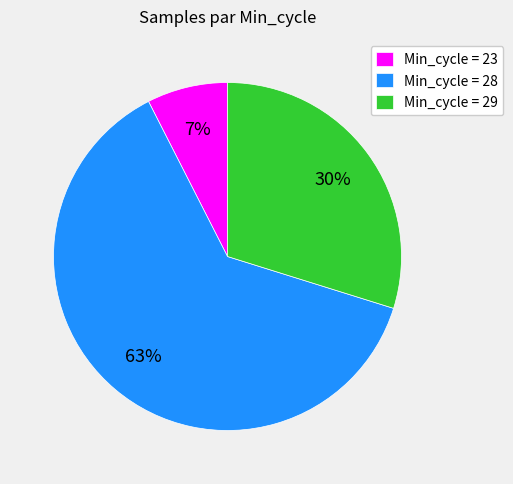

What is the majority slice?

Min_cycle = 28